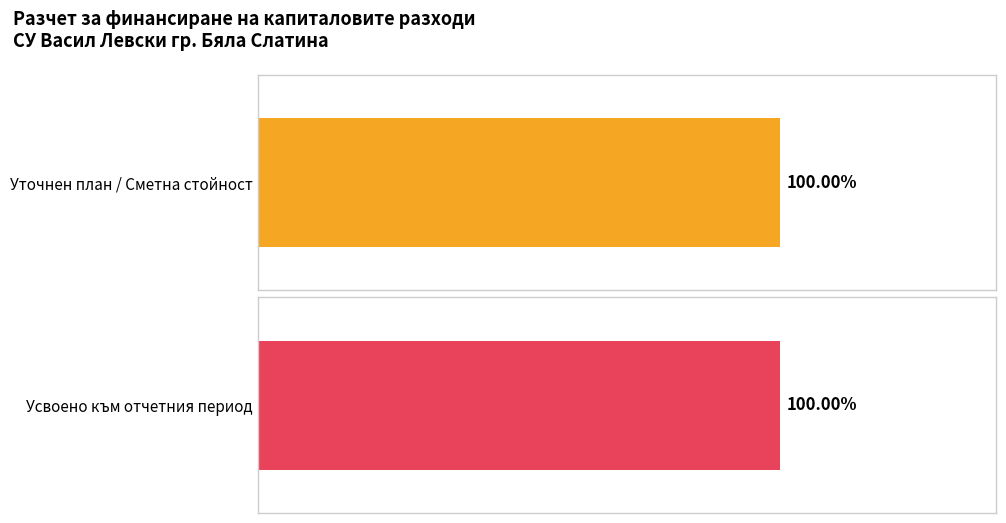

Which series has the largest total across all categories?

Сметна стойност